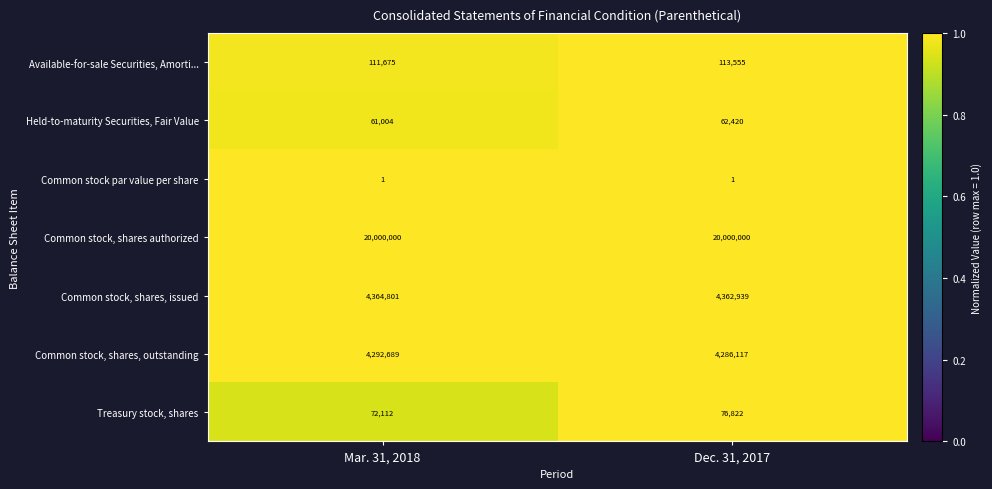

Reading left to right, list all the values displayed in this chart.

Available-for-sale Securities, Amorti...: 111675	113555
Held-to-maturity Securities, Fair Value: 61004	62420
Common stock par value per share: 1	1
Common stock, shares authorized: 20000000	20000000
Common stock, shares, issued: 4364801	4362939
Common stock, shares, outstanding: 4292689	4286117
Treasury stock, shares: 72112	76822